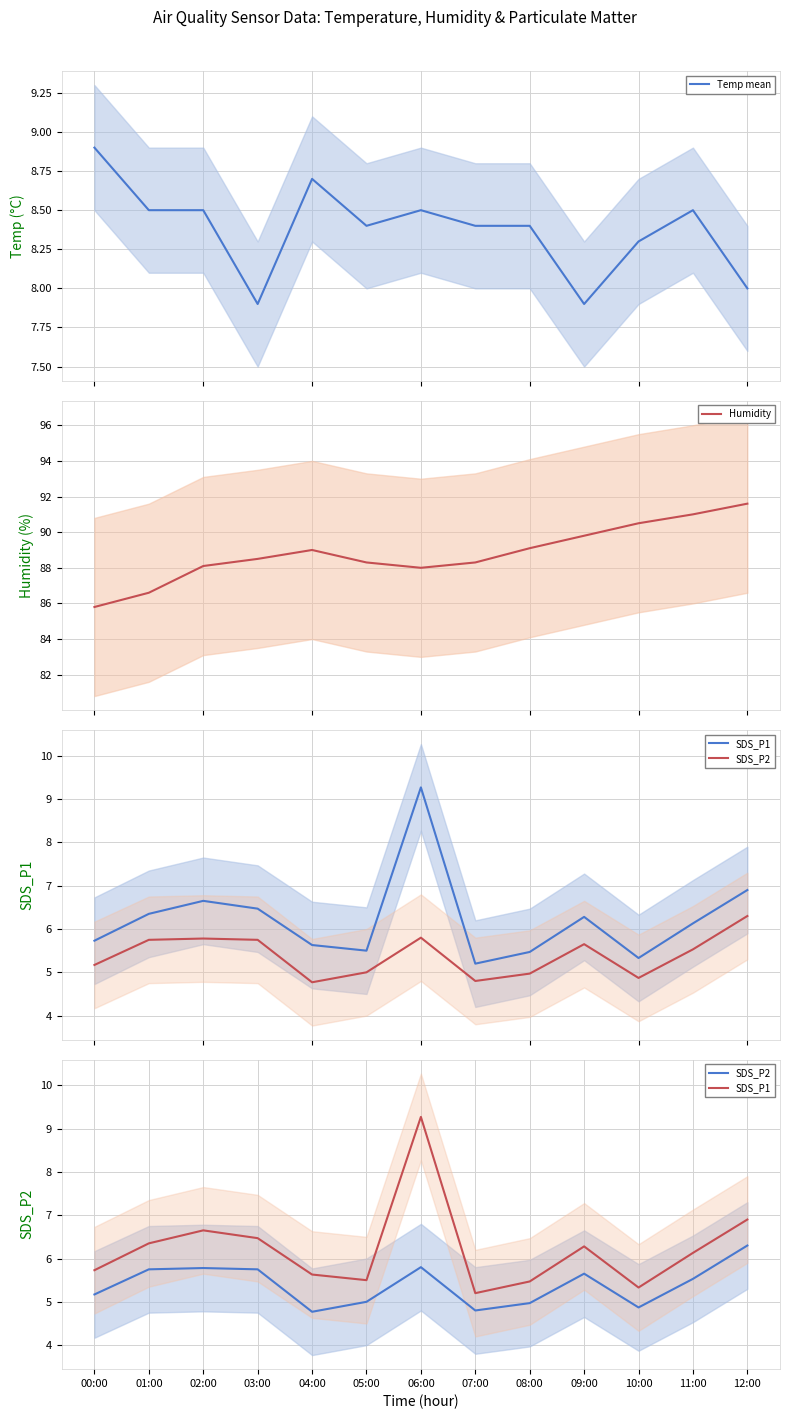

What is the label of the 6th point from the right?

07:00